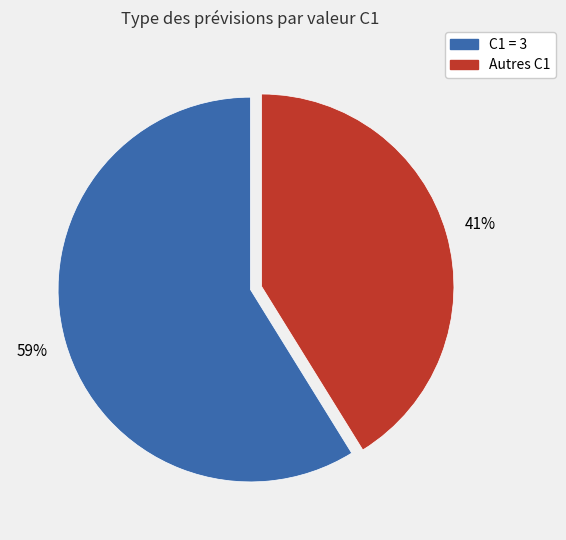

Is there any slice that represents more than half of the pie?

Yes